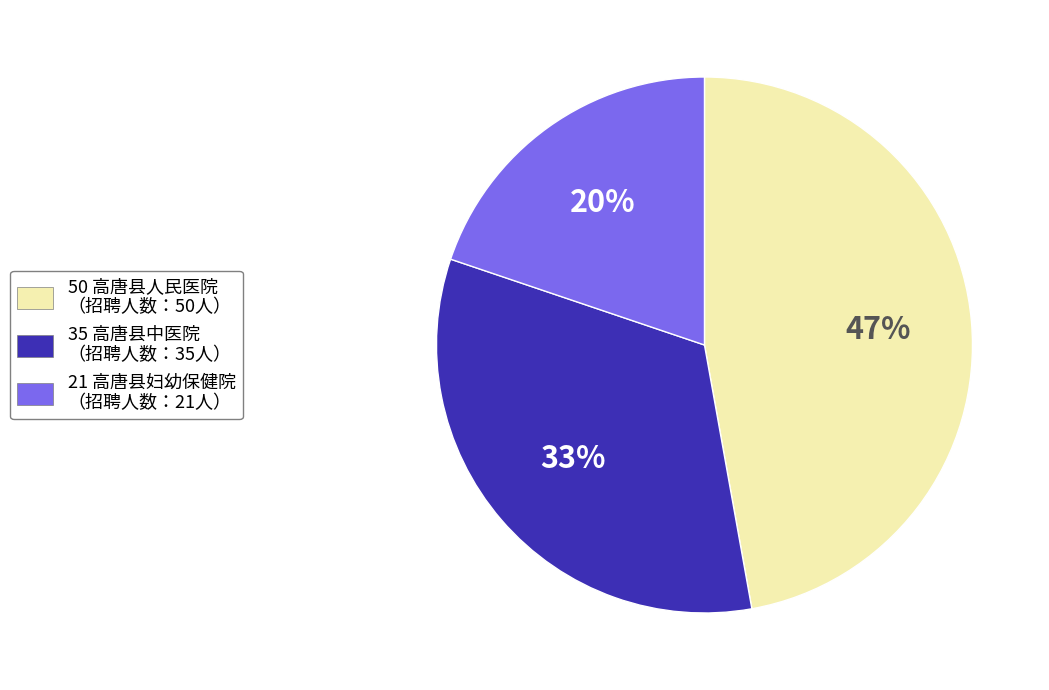

How many slices are in this pie chart?

3